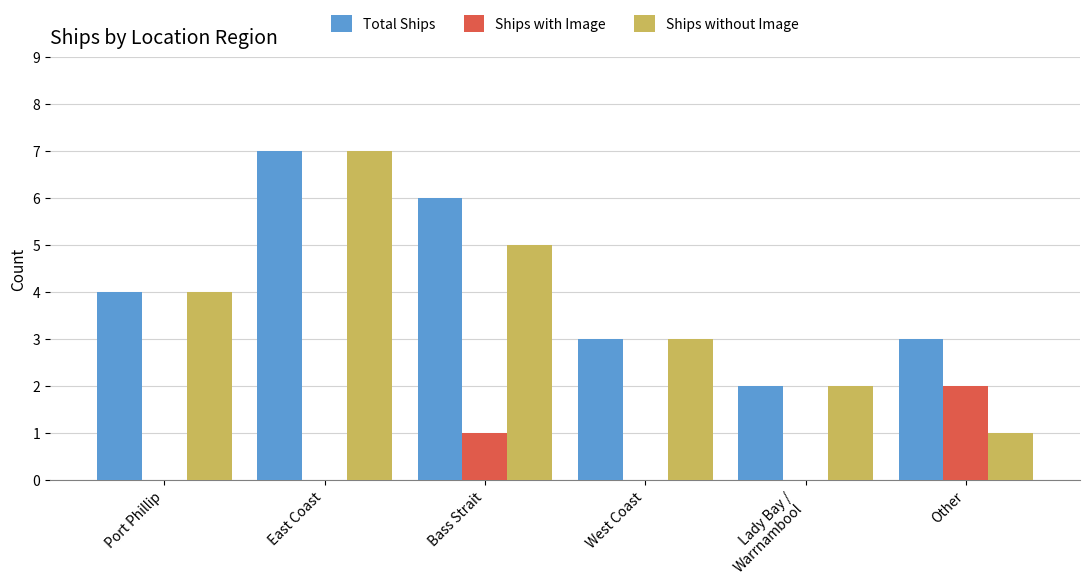

Between Port Phillip and Other, which series saw the biggest shift?

Ships without Image